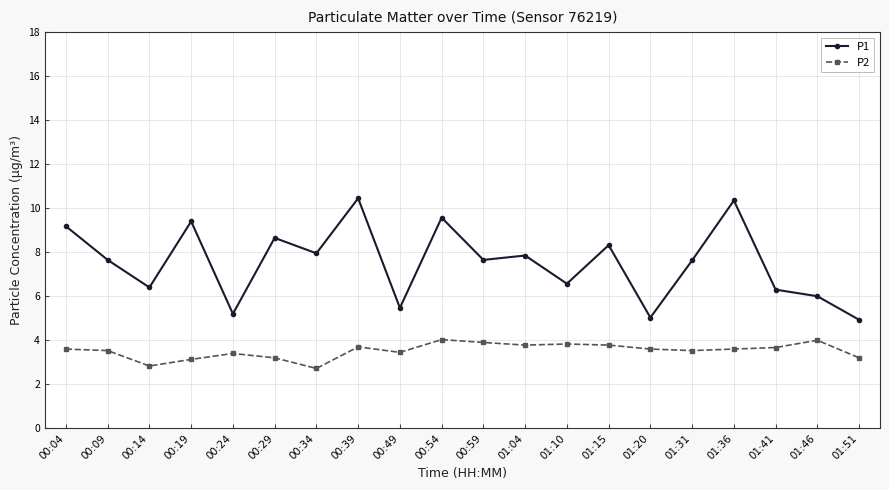

What are all the series names shown in the legend?

P1, P2